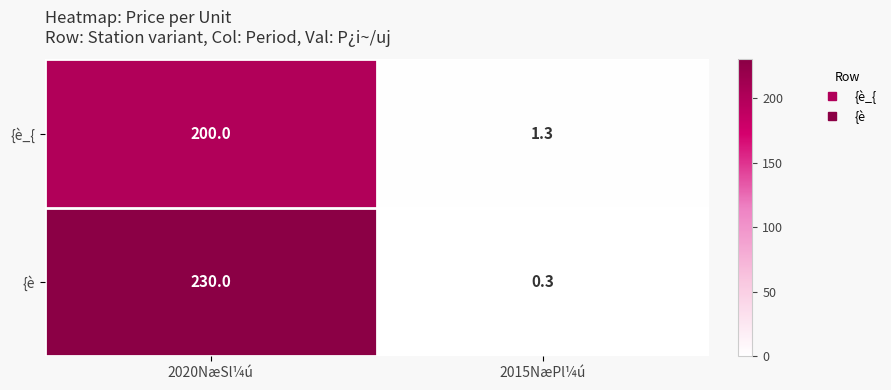

At which category is the sum across all series the highest?

2020NæSl¼ú